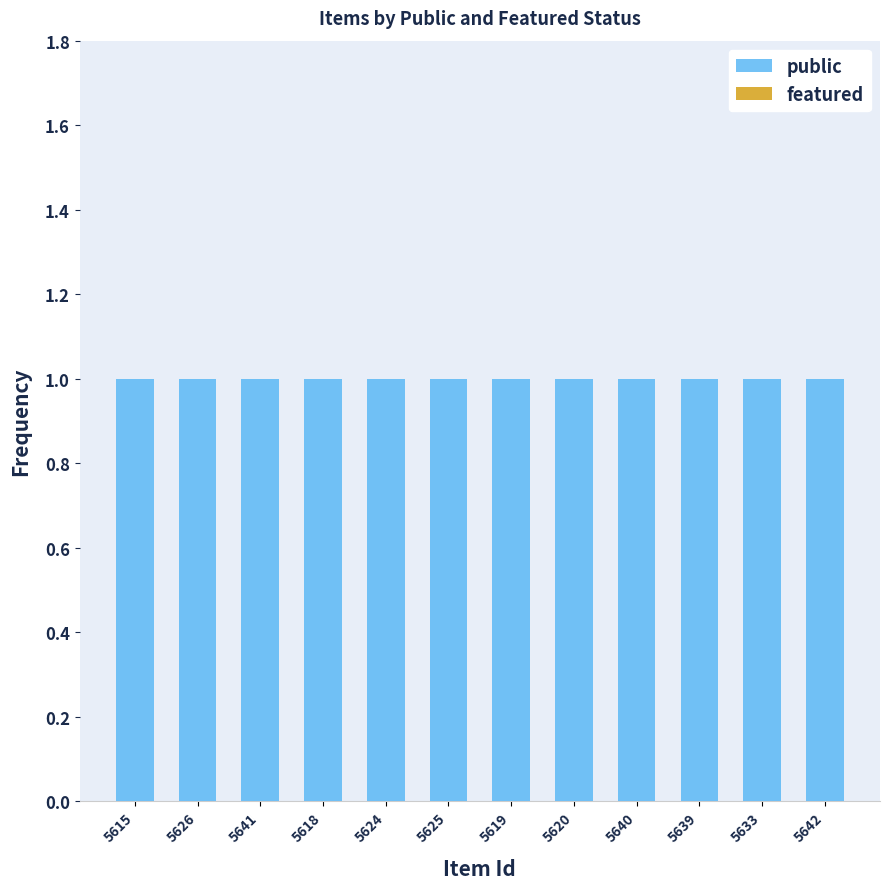

What is the spread (max minus min) of values at 5626?

1